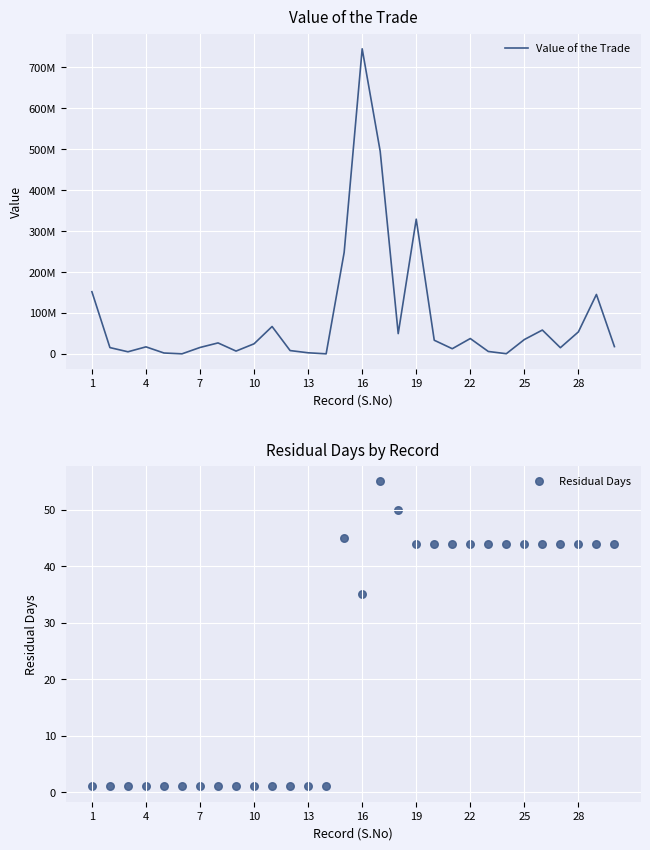

Which series reaches the maximum Y coordinate?

Value of the Trade